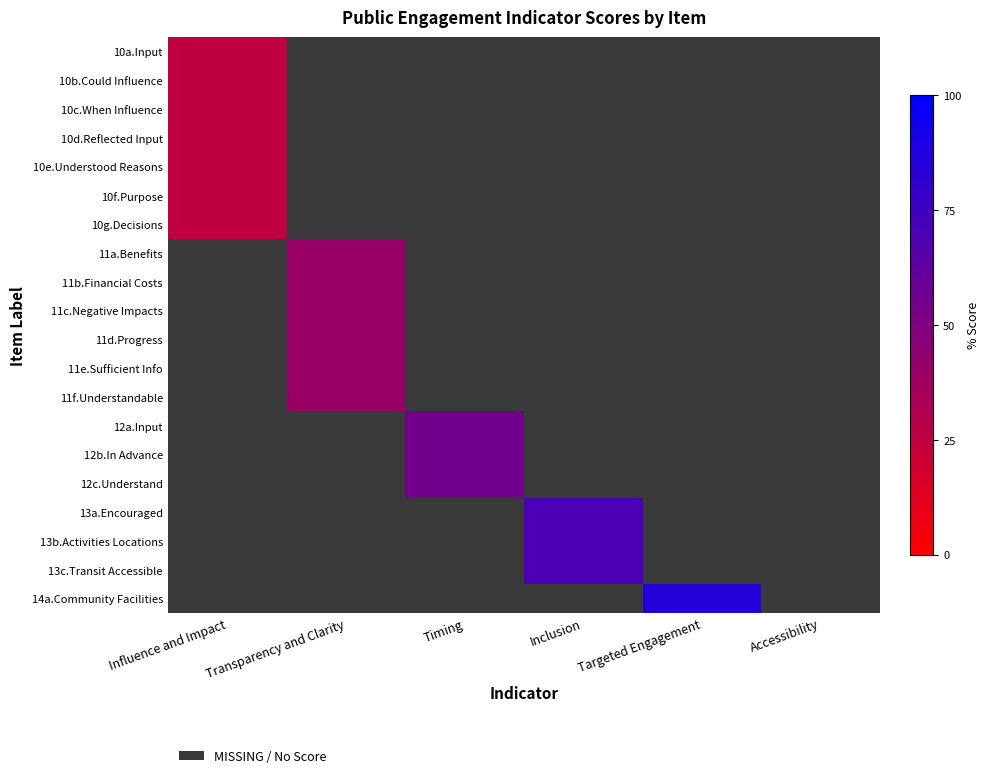

The value of 13c.Transit Accessible at Inclusion is 31.6. True or false?

False